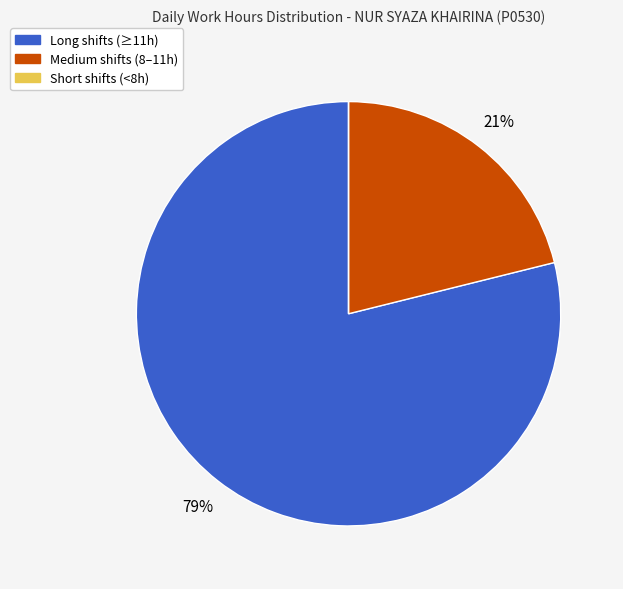

Does any single category account for the majority?

Yes